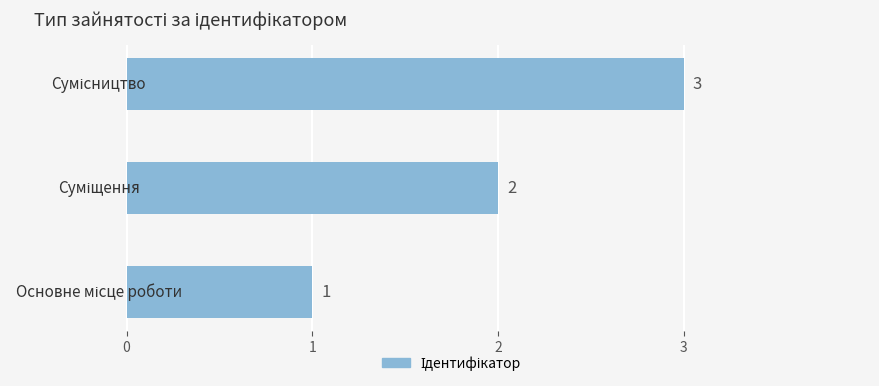

What is the maximum value shown in the chart?

3